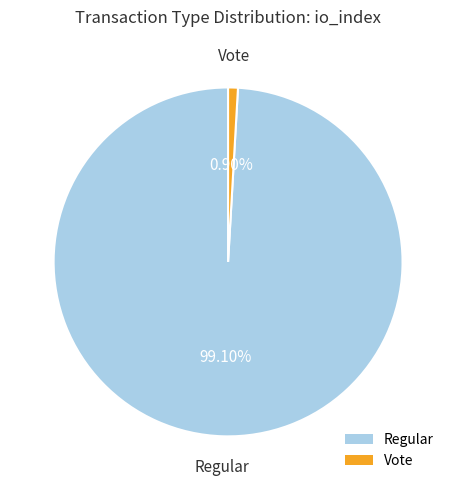

Does Regular account for over 50% of the chart?

Yes